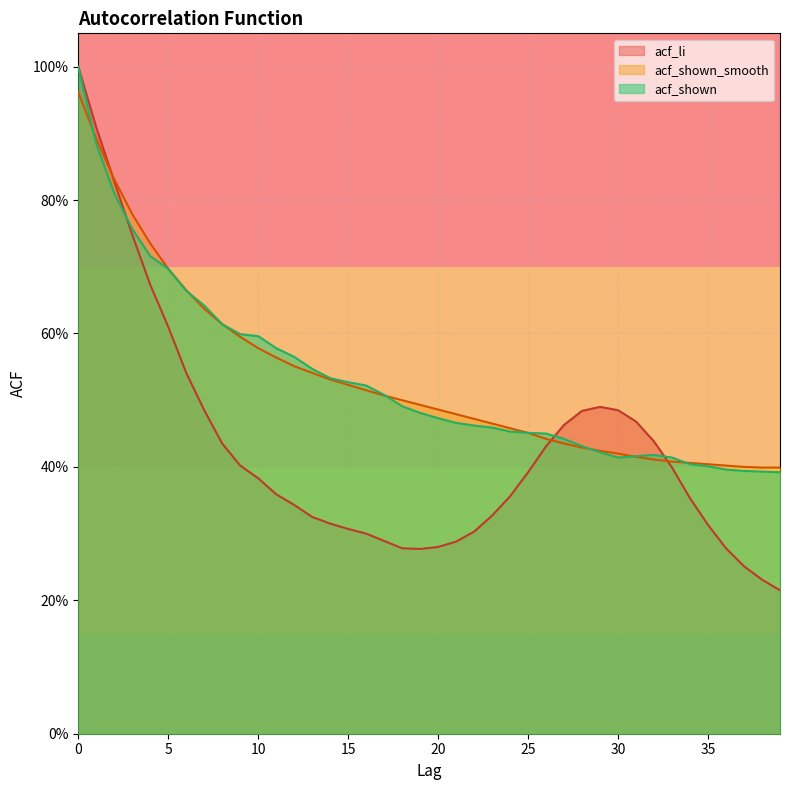

What is the value of the acf_shown point at the 1st from the left?

1.0